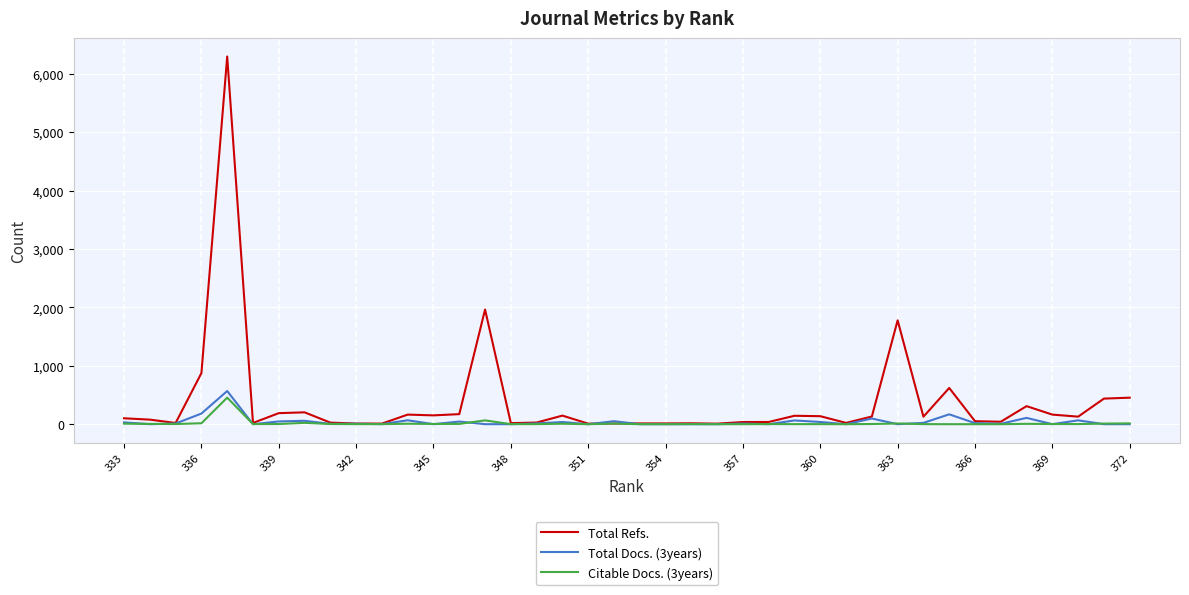

Which series ends up on top after the final intersection of Total Docs. (3years) and Total Refs.?

Total Refs.